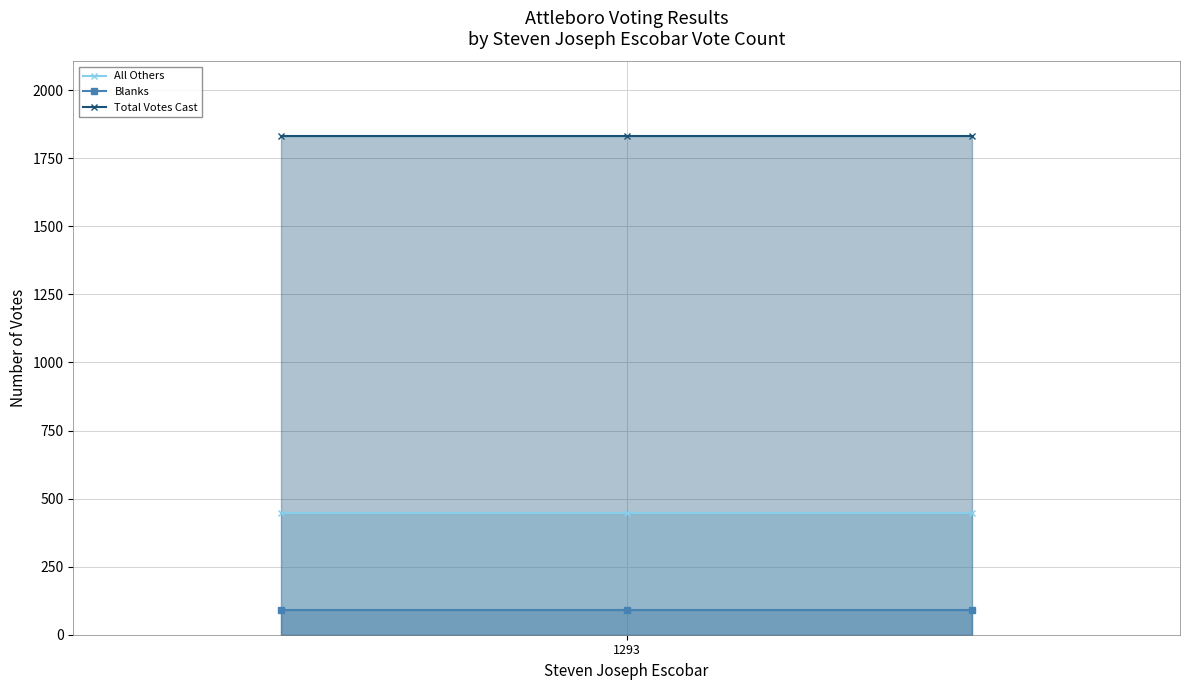

At how many categories does at least one series exceed 302?

3